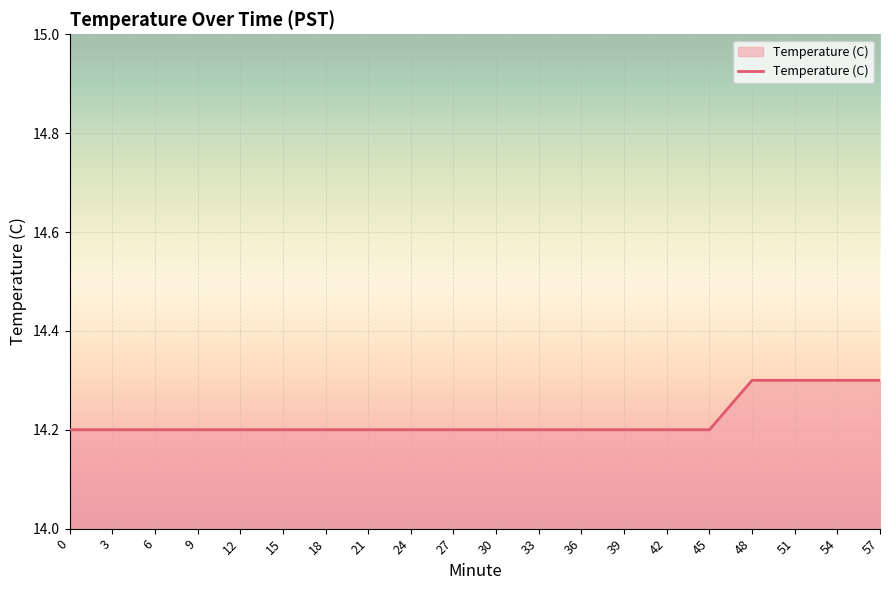

How many categories are shown in the chart?

20